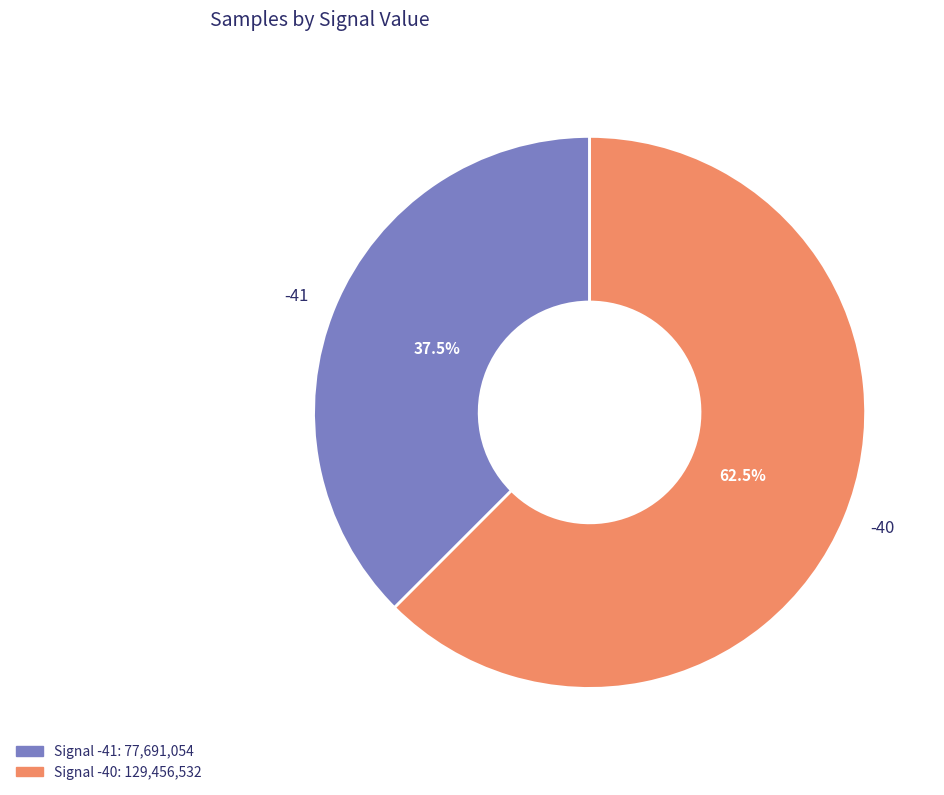

Is it true that -40 is 1% of the pie?

False